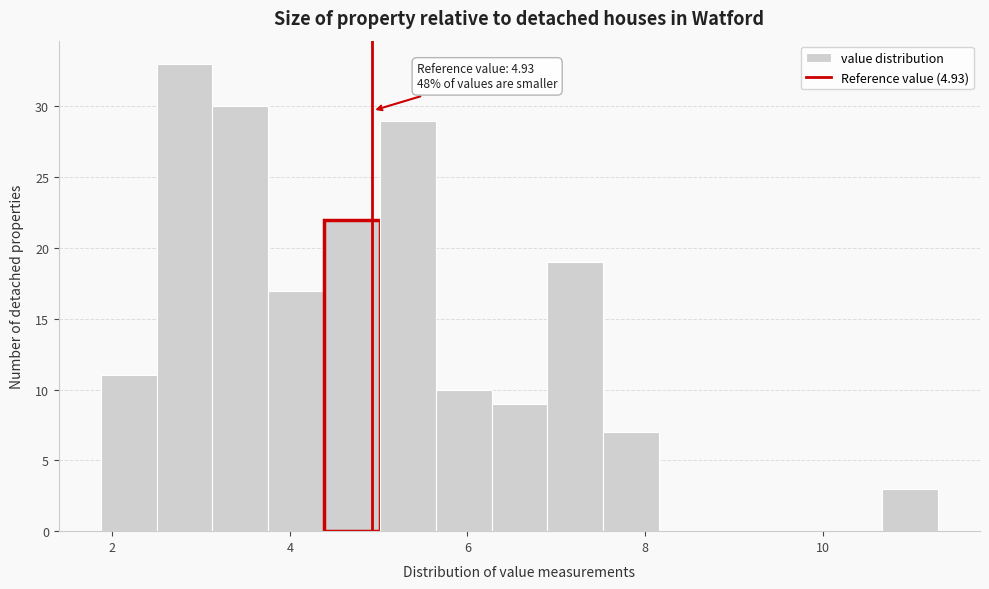

Around what value on the x-axis is the tallest bar? Give the approximate position of its centre, as read against the axis.

2.8